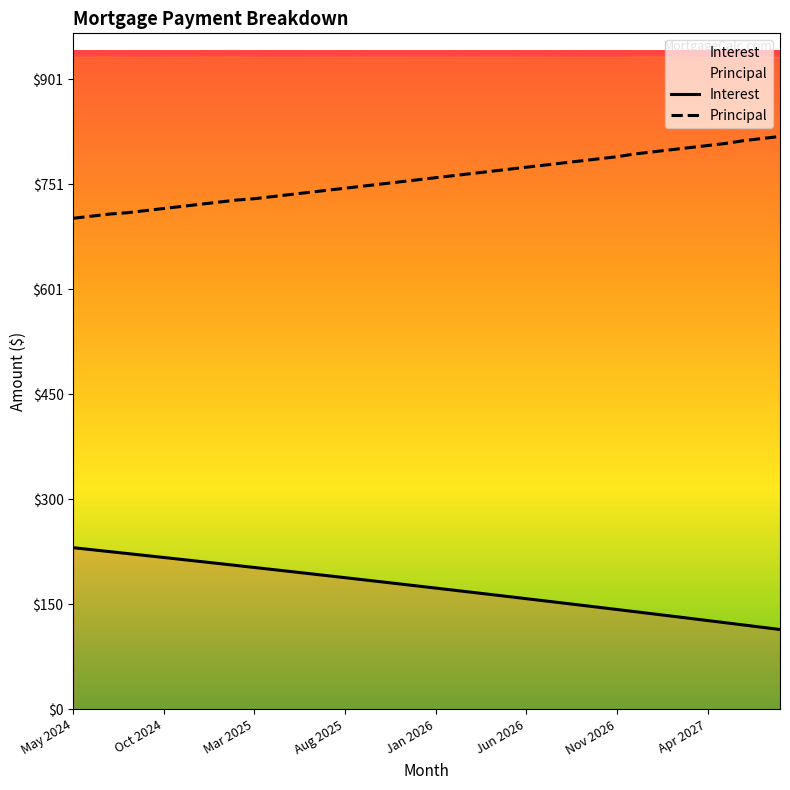

Rank the series by their maximum value, from lowest to highest.

Interest, Principal